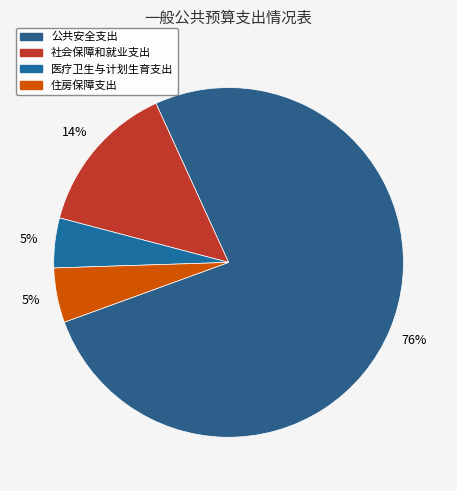

Which category accounts for the majority?

公共安全支出